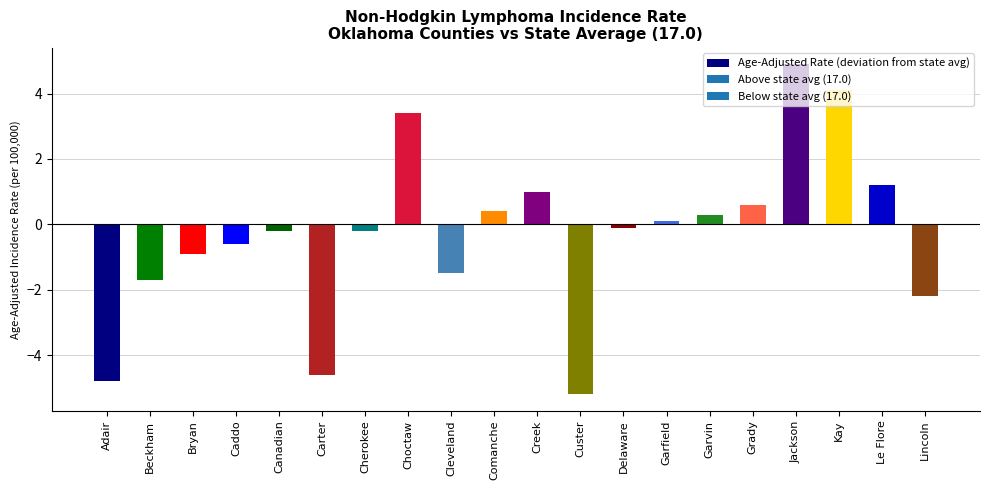

Between Creek and Jackson, which is larger?

Jackson